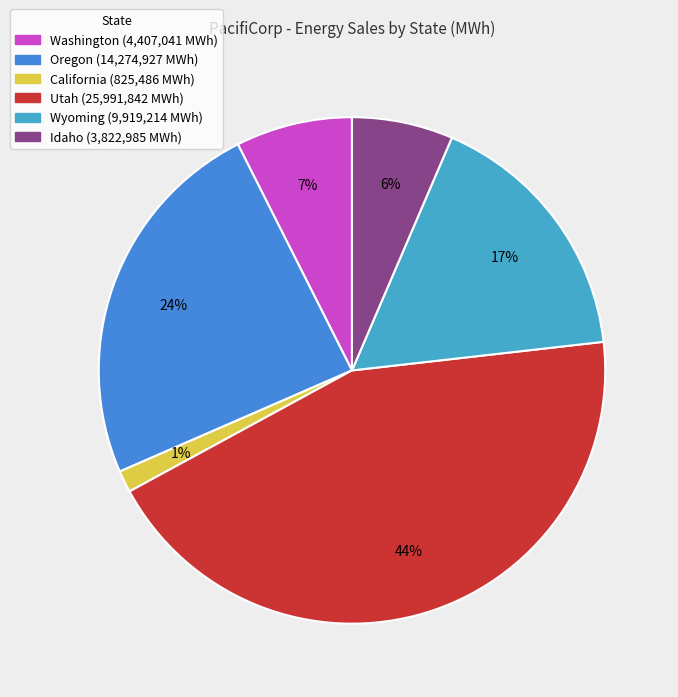

Is there any slice that represents more than half of the pie?

No